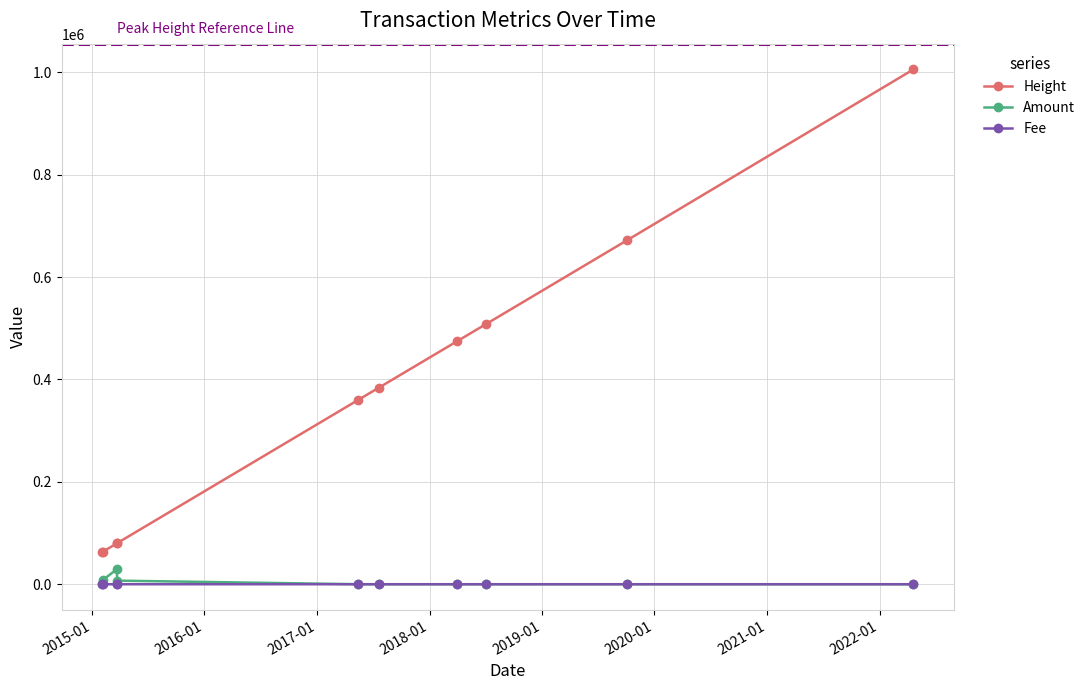

True or false: Fee and Height intersect in this chart.

False